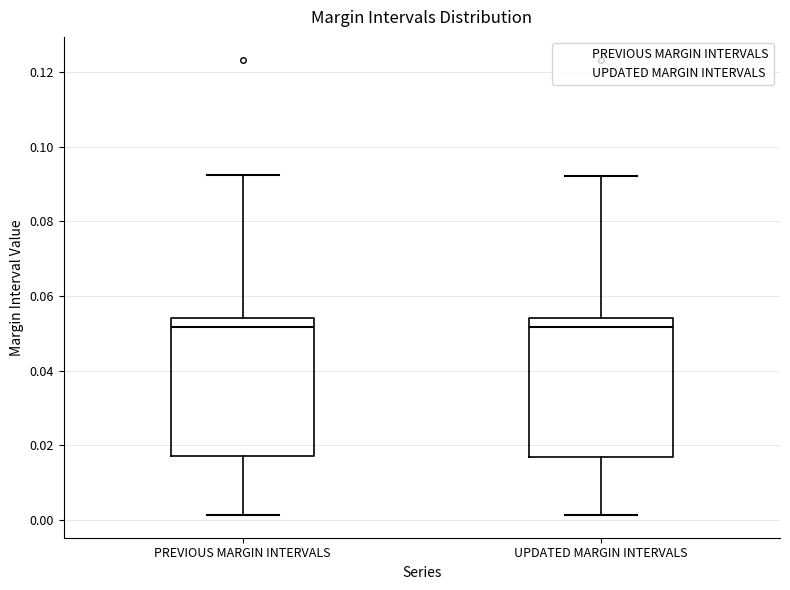

Reading left to right, read every box against the y-axis: the position of its median line, the range the box covers, and the ends of its whiskers. The values are not printed on the chart, so give them approximately, as read against the axis.

PREVIOUS MARGIN INTERVALS: median 0.052, box 0.018 to 0.054, whiskers 0.002 to 0.092
UPDATED MARGIN INTERVALS: median 0.052, box 0.016 to 0.054, whiskers 0.002 to 0.092